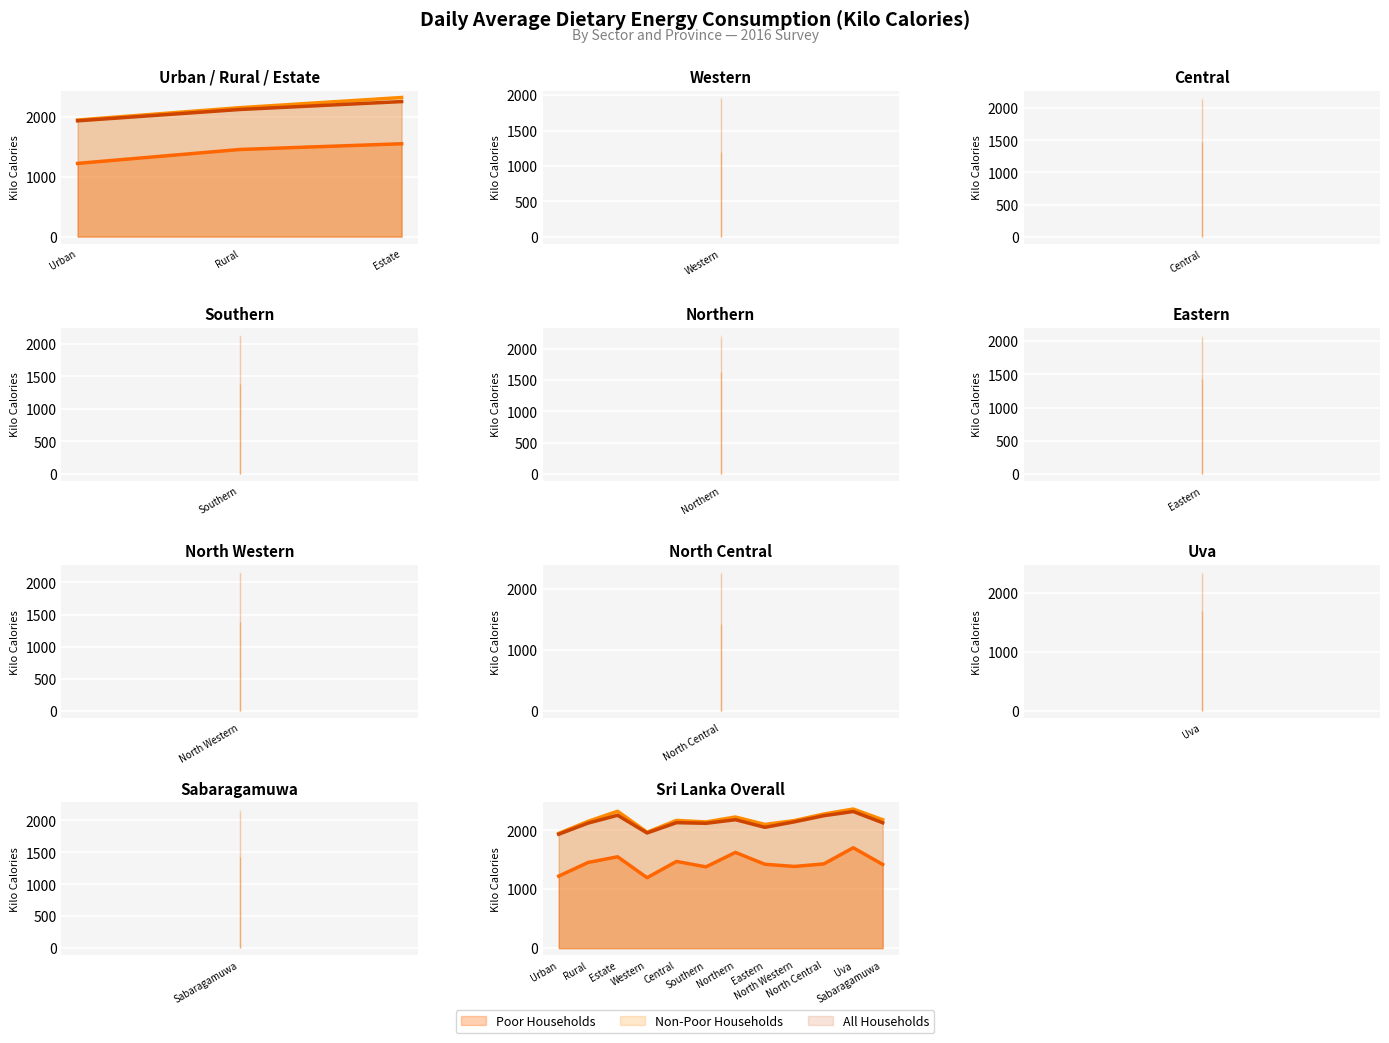

True or false: Poor Households and Non-Poor Households intersect in this chart.

False